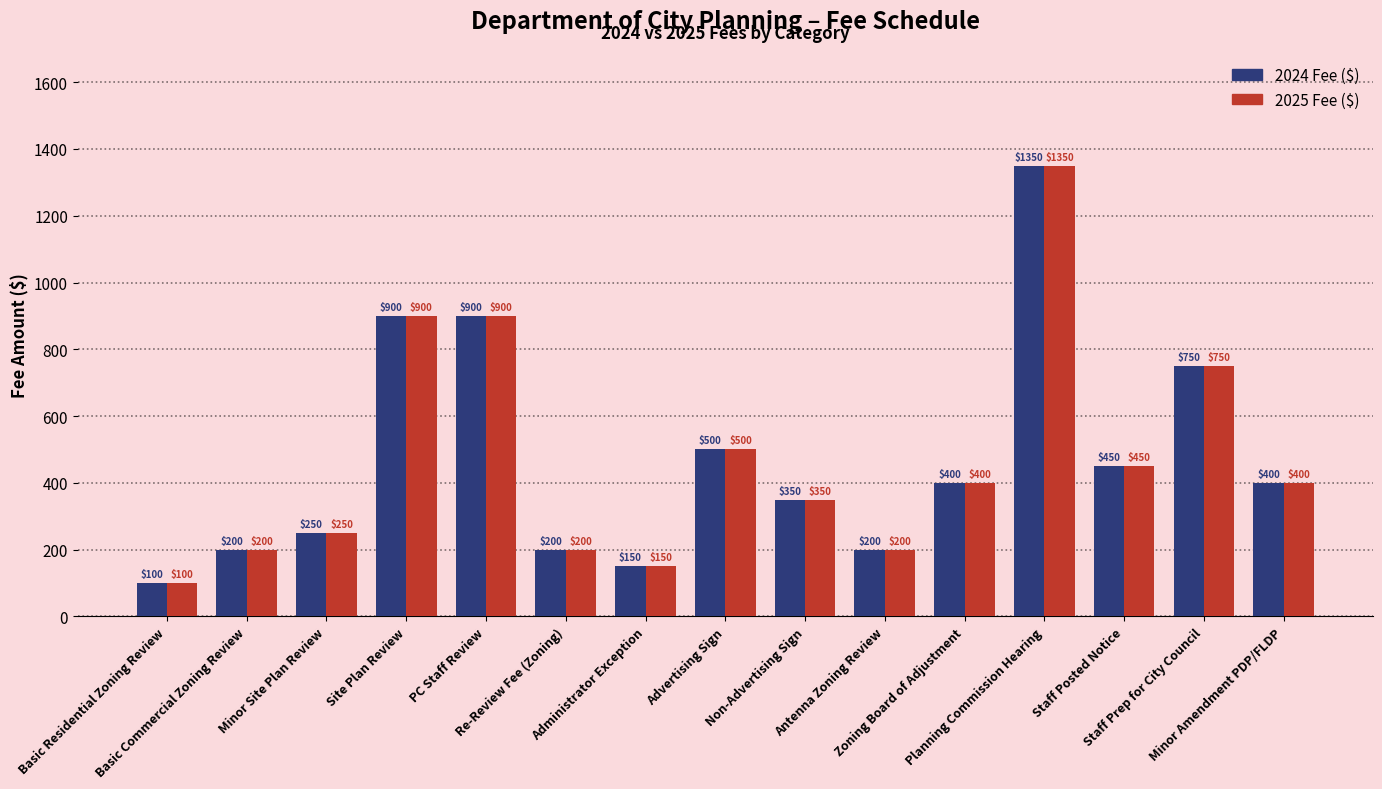

What are all the series names shown in the legend?

2024 Fee ($), 2025 Fee ($)